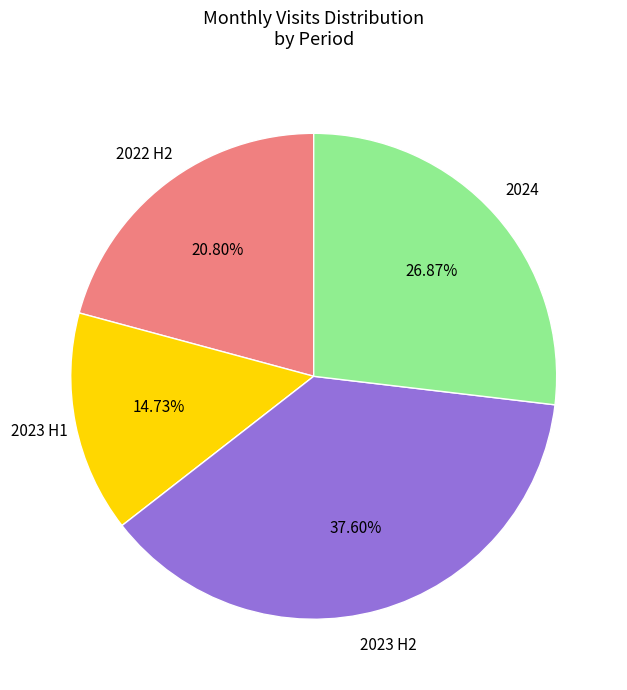

Does any single category account for the majority?

No